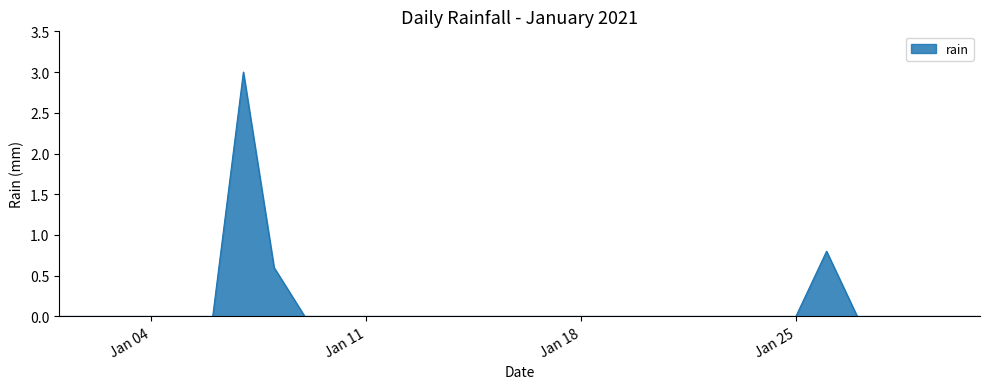

What is the difference between the maximum and minimum values?

3.0